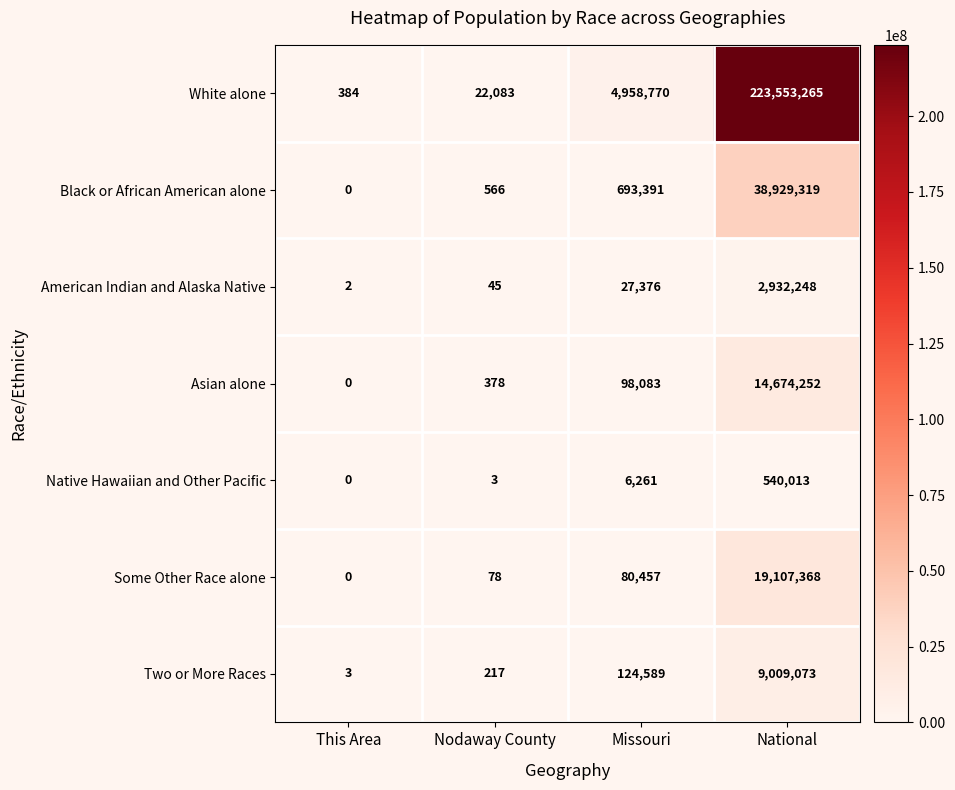

Reading left to right, list all the values displayed in this chart.

White alone: 384	22083	4958770	223553265
Black or African American alone: 0	566	693391	38929319
American Indian and Alaska Native: 2	45	27376	2932248
Asian alone: 0	378	98083	14674252
Native Hawaiian and Other Pacific: 0	3	6261	540013
Some Other Race alone: 0	78	80457	19107368
Two or More Races: 3	217	124589	9009073